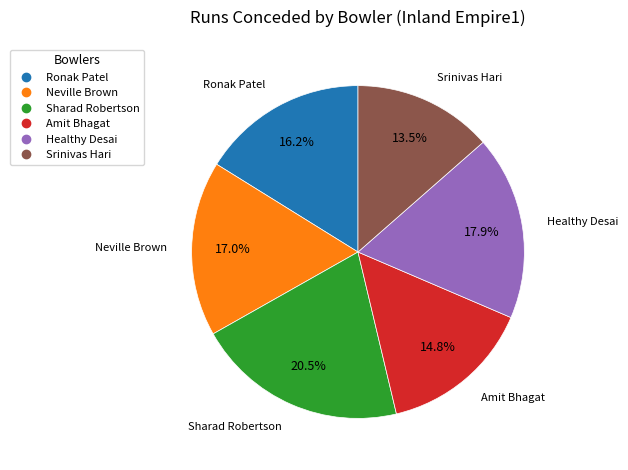

Rank the categories by value from highest to lowest.

Sharad Robertson, Healthy Desai, Neville Brown, Ronak Patel, Amit Bhagat, Srinivas Hari